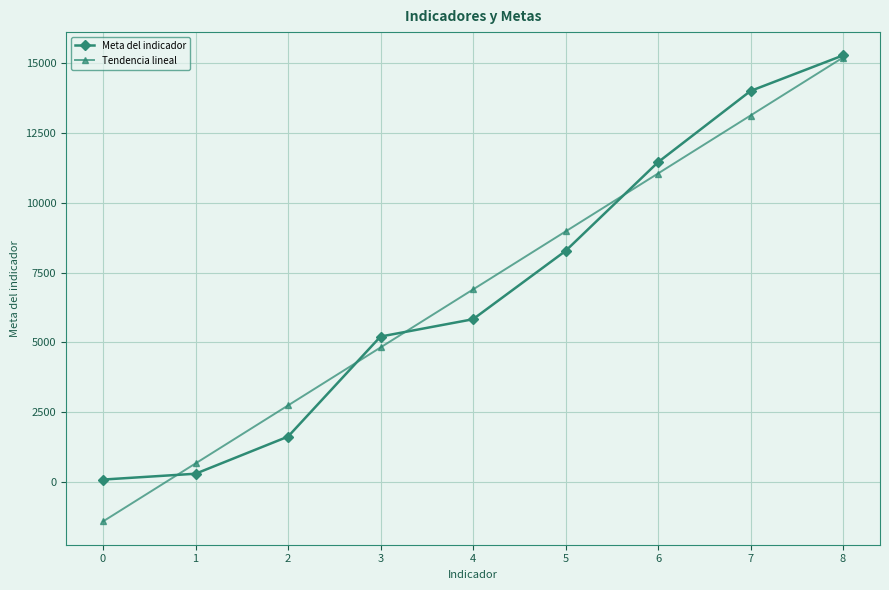

What is the total value across all series at 2?

4373.0